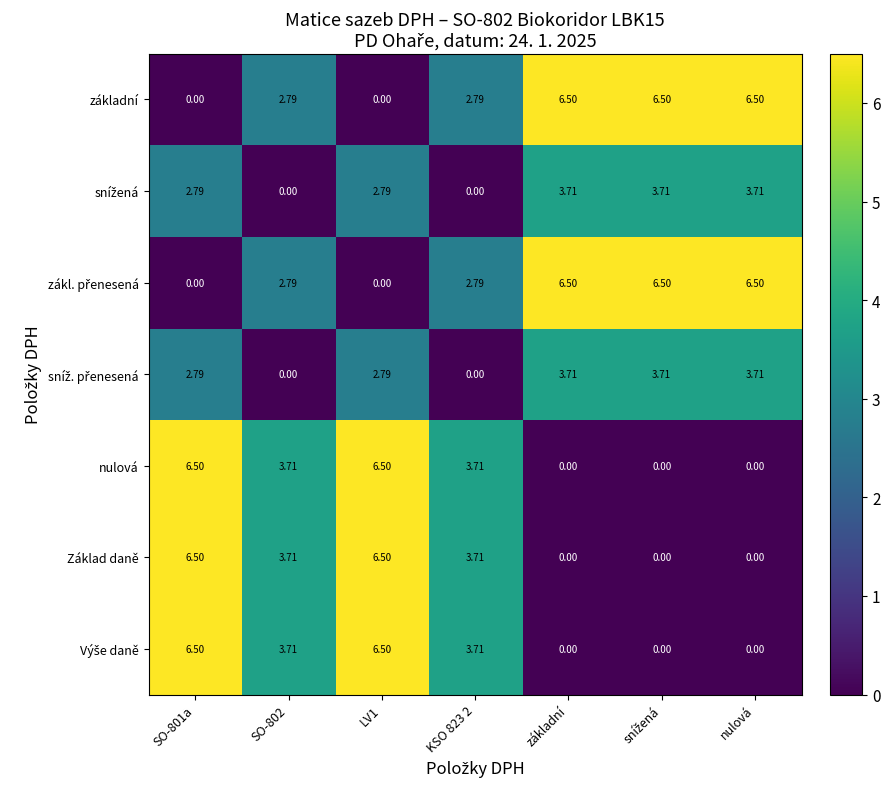

What is the difference between the highest and lowest values at LV1?

6.5